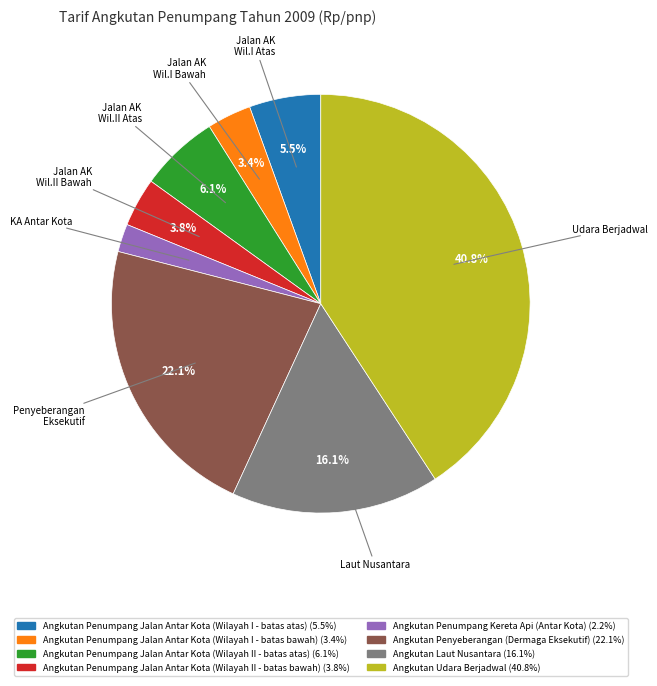

What percentage do Angkutan Penumpang Jalan Antar Kota (Wilayah II - batas atas) and Angkutan Penumpang Jalan Antar Kota (Wilayah II - batas bawah) together represent?

9.9%